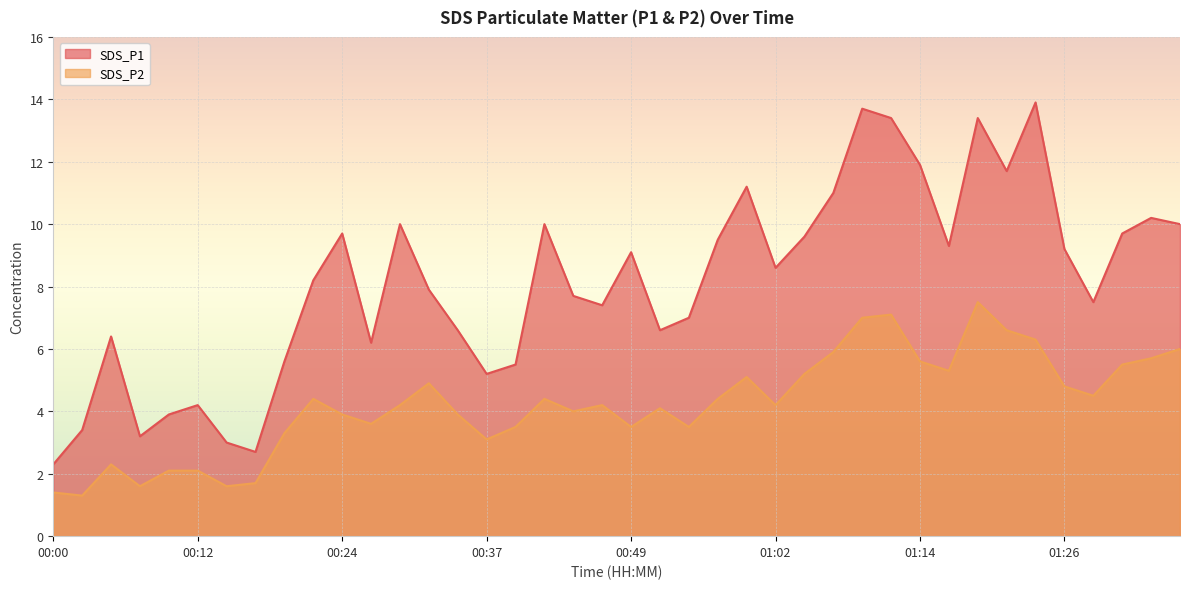

Which series has the widest spread of values?

SDS_P1